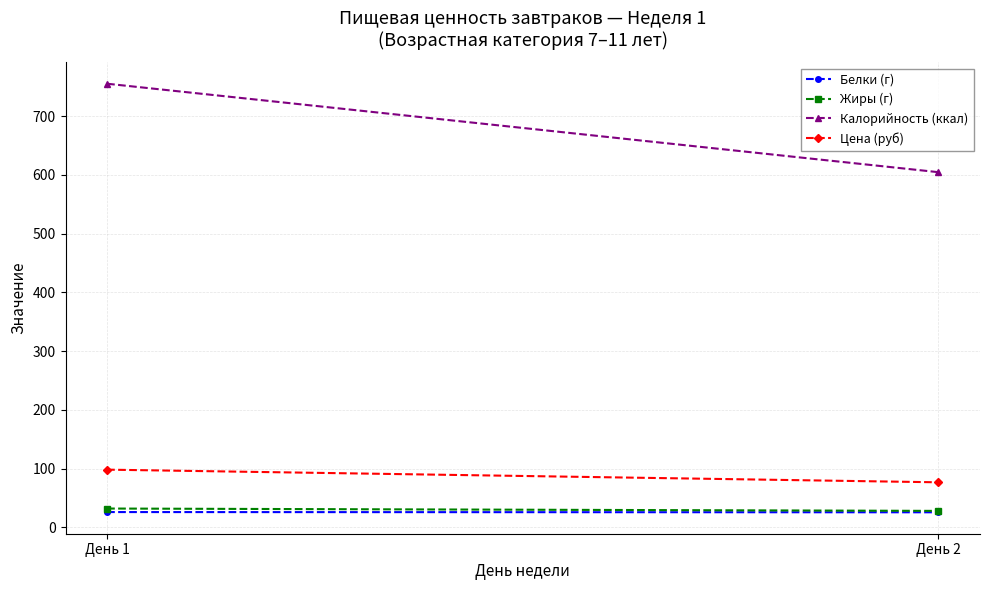

What is the value of the Калорийность (ккал) point at the 1st from the left?

755.0